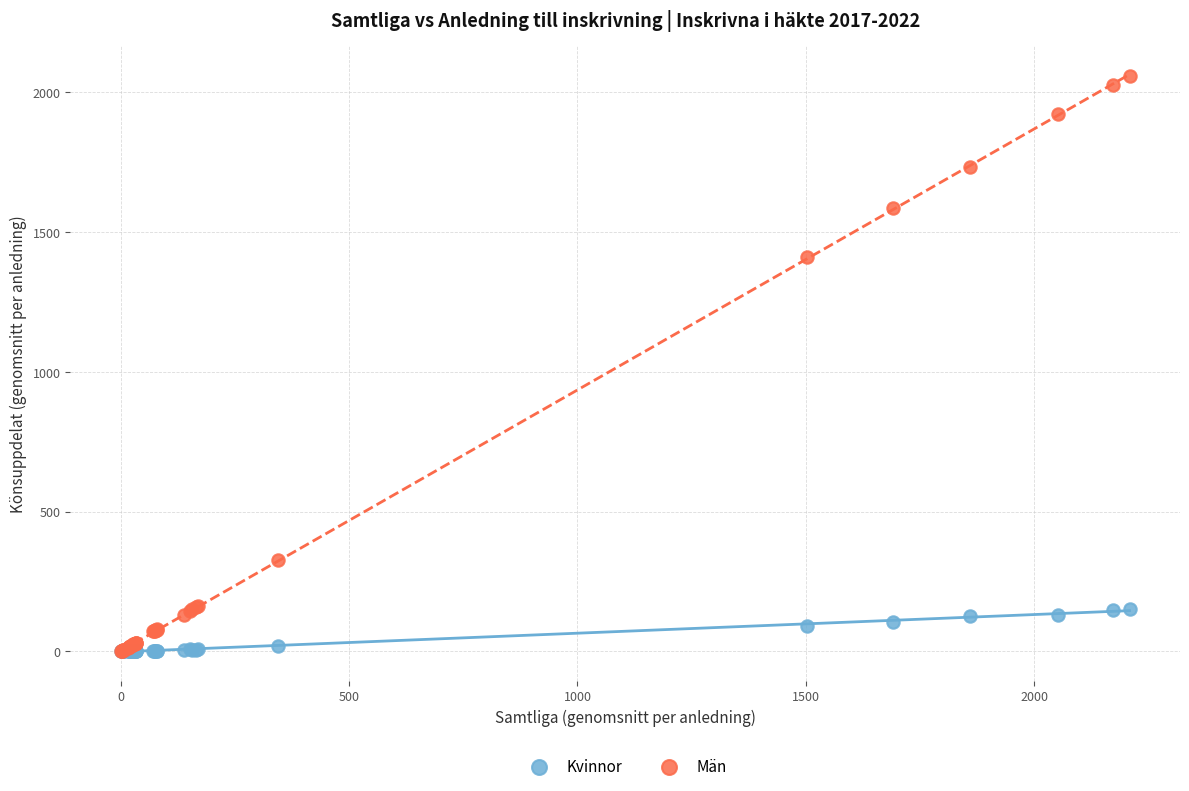

In the Män series, what Y value is closest to 1029?

1410.7